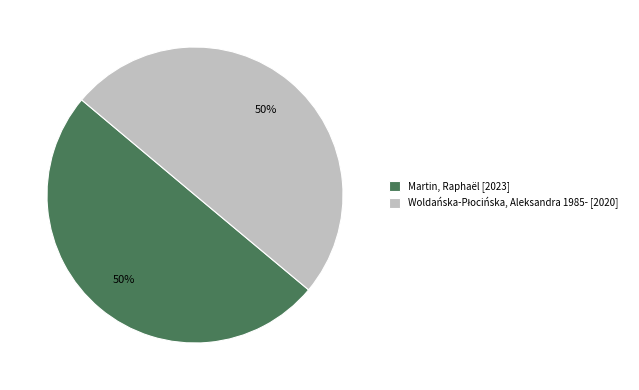

To the nearest percent, what is the average slice percentage?

50%